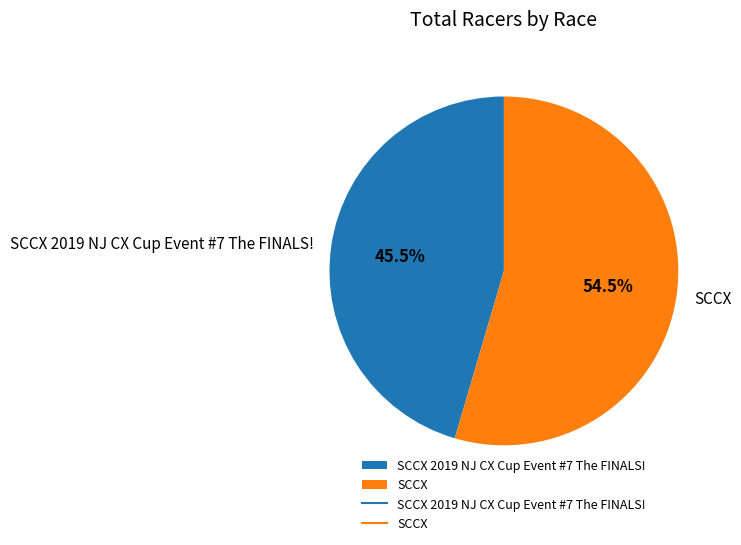

Count the number of slices in the pie.

2